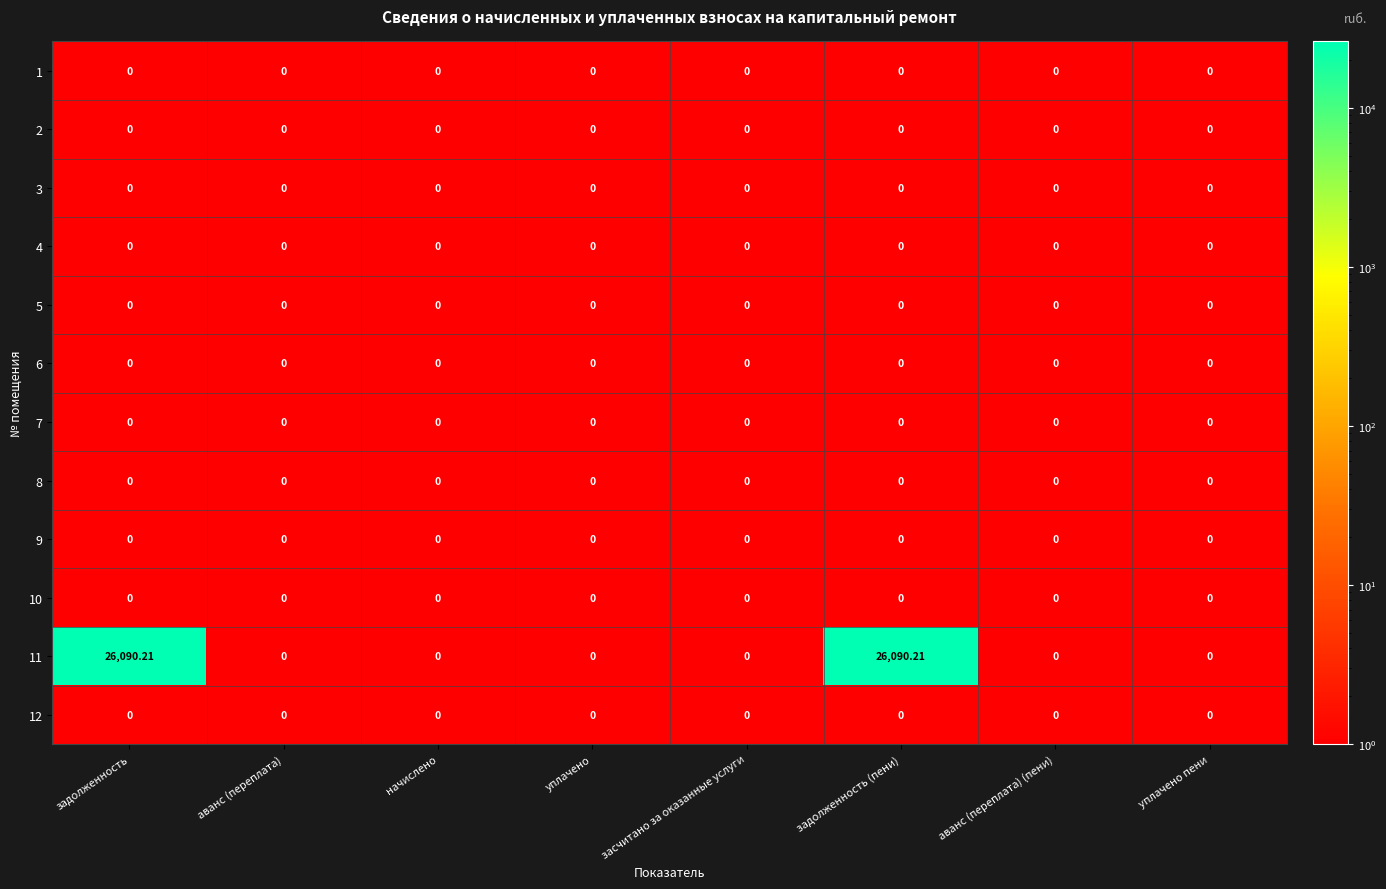

Reading left to right, extract all data points from this chart.

1: задолженность=0.0	аванс (переплата)=0.0	начислено=0.0	уплачено=0.0	засчитано за оказанные услуги=0.0	задолженность (пени)=0.0	аванс (переплата) (пени)=0.0	уплачено пени=0.0
2: задолженность=0.0	аванс (переплата)=0.0	начислено=0.0	уплачено=0.0	засчитано за оказанные услуги=0.0	задолженность (пени)=0.0	аванс (переплата) (пени)=0.0	уплачено пени=0.0
3: задолженность=0.0	аванс (переплата)=0.0	начислено=0.0	уплачено=0.0	засчитано за оказанные услуги=0.0	задолженность (пени)=0.0	аванс (переплата) (пени)=0.0	уплачено пени=0.0
4: задолженность=0.0	аванс (переплата)=0.0	начислено=0.0	уплачено=0.0	засчитано за оказанные услуги=0.0	задолженность (пени)=0.0	аванс (переплата) (пени)=0.0	уплачено пени=0.0
5: задолженность=0.0	аванс (переплата)=0.0	начислено=0.0	уплачено=0.0	засчитано за оказанные услуги=0.0	задолженность (пени)=0.0	аванс (переплата) (пени)=0.0	уплачено пени=0.0
6: задолженность=0.0	аванс (переплата)=0.0	начислено=0.0	уплачено=0.0	засчитано за оказанные услуги=0.0	задолженность (пени)=0.0	аванс (переплата) (пени)=0.0	уплачено пени=0.0
7: задолженность=0.0	аванс (переплата)=0.0	начислено=0.0	уплачено=0.0	засчитано за оказанные услуги=0.0	задолженность (пени)=0.0	аванс (переплата) (пени)=0.0	уплачено пени=0.0
8: задолженность=0.0	аванс (переплата)=0.0	начислено=0.0	уплачено=0.0	засчитано за оказанные услуги=0.0	задолженность (пени)=0.0	аванс (переплата) (пени)=0.0	уплачено пени=0.0
9: задолженность=0.0	аванс (переплата)=0.0	начислено=0.0	уплачено=0.0	засчитано за оказанные услуги=0.0	задолженность (пени)=0.0	аванс (переплата) (пени)=0.0	уплачено пени=0.0
10: задолженность=0.0	аванс (переплата)=0.0	начислено=0.0	уплачено=0.0	засчитано за оказанные услуги=0.0	задолженность (пени)=0.0	аванс (переплата) (пени)=0.0	уплачено пени=0.0
11: задолженность=26090.2	аванс (переплата)=0.0	начислено=0.0	уплачено=0.0	засчитано за оказанные услуги=0.0	задолженность (пени)=26090.2	аванс (переплата) (пени)=0.0	уплачено пени=0.0
12: задолженность=0.0	аванс (переплата)=0.0	начислено=0.0	уплачено=0.0	засчитано за оказанные услуги=0.0	задолженность (пени)=0.0	аванс (переплата) (пени)=0.0	уплачено пени=0.0